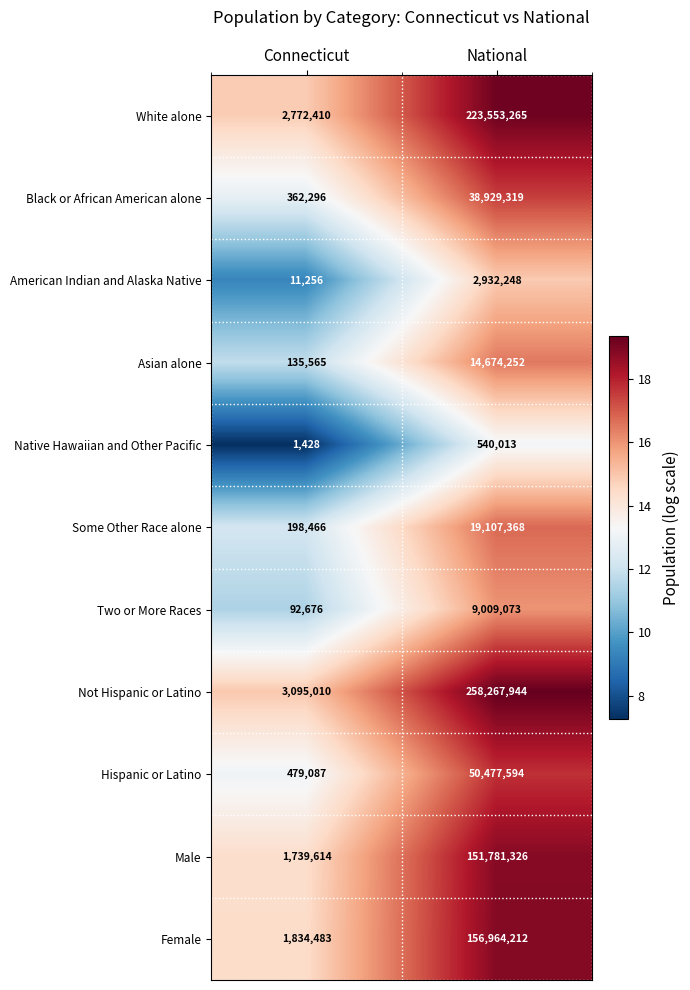

What is the greatest value displayed?

258267944